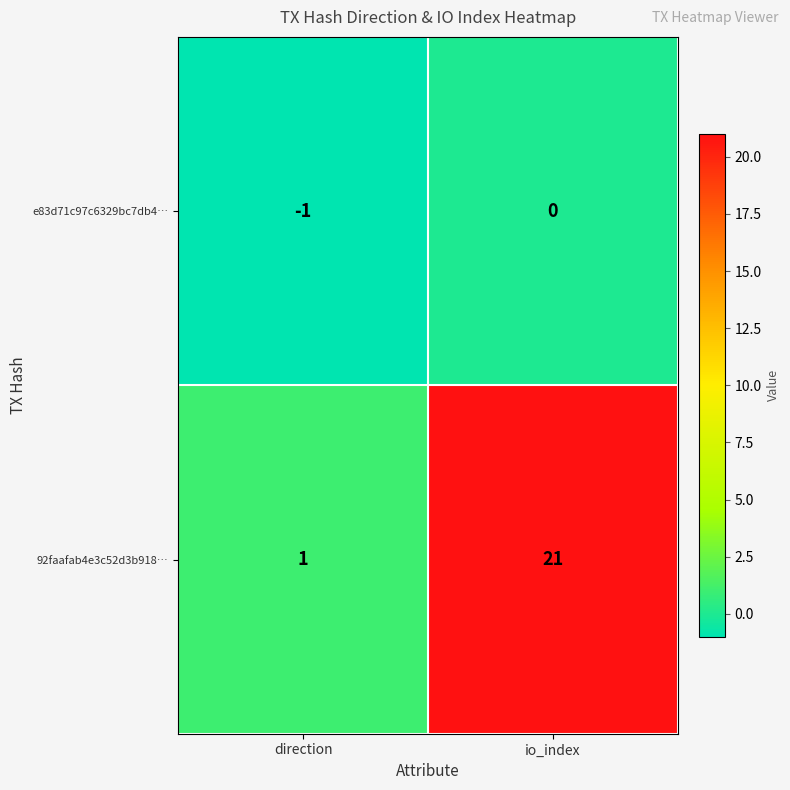

Which series has the largest total across all categories?

92faafab4e3c52d3b918…